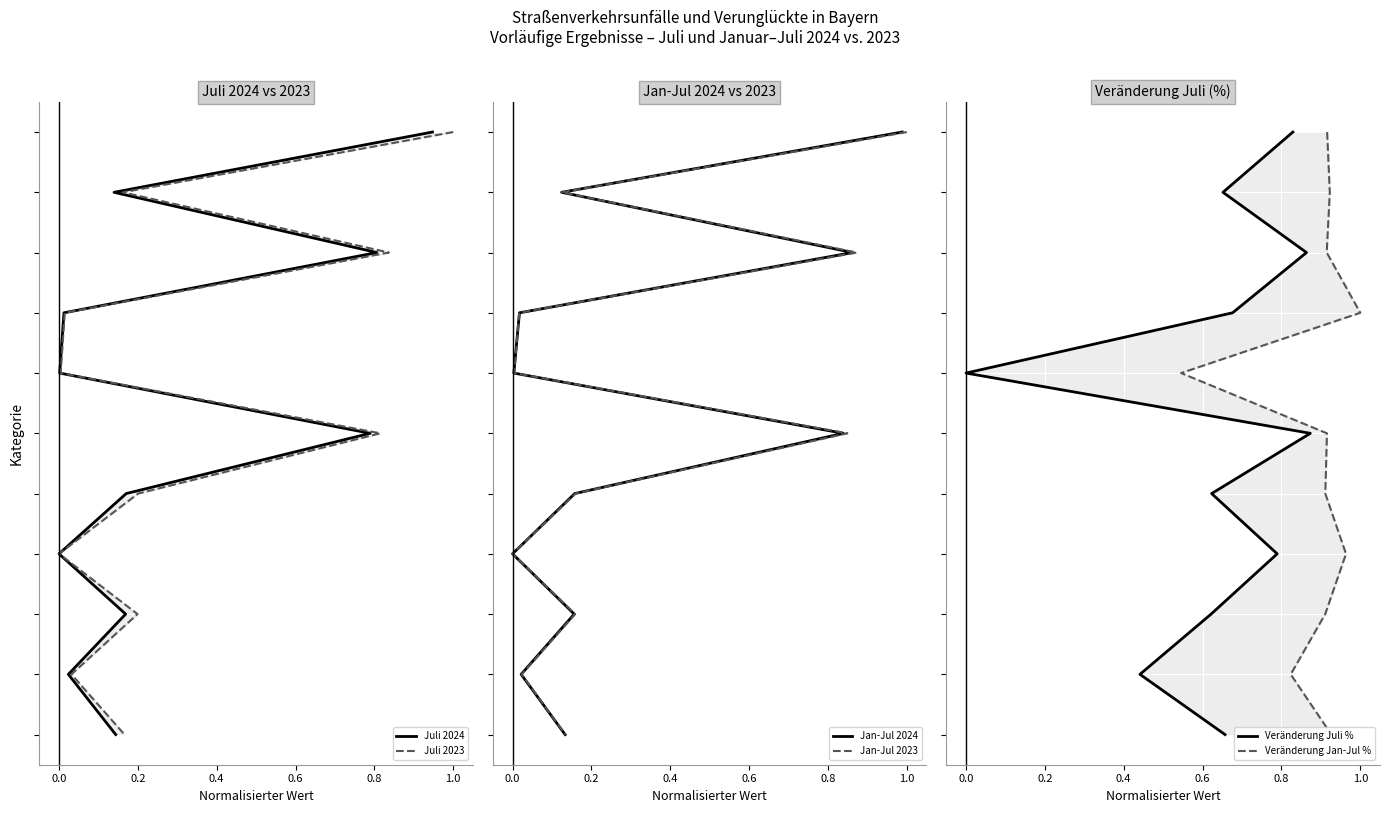

What are all the series names shown in the legend?

Juli 2024, Juli 2023, Jan-Jul 2024, Jan-Jul 2023, Veränderung Juli %, Veränderung Jan-Jul %